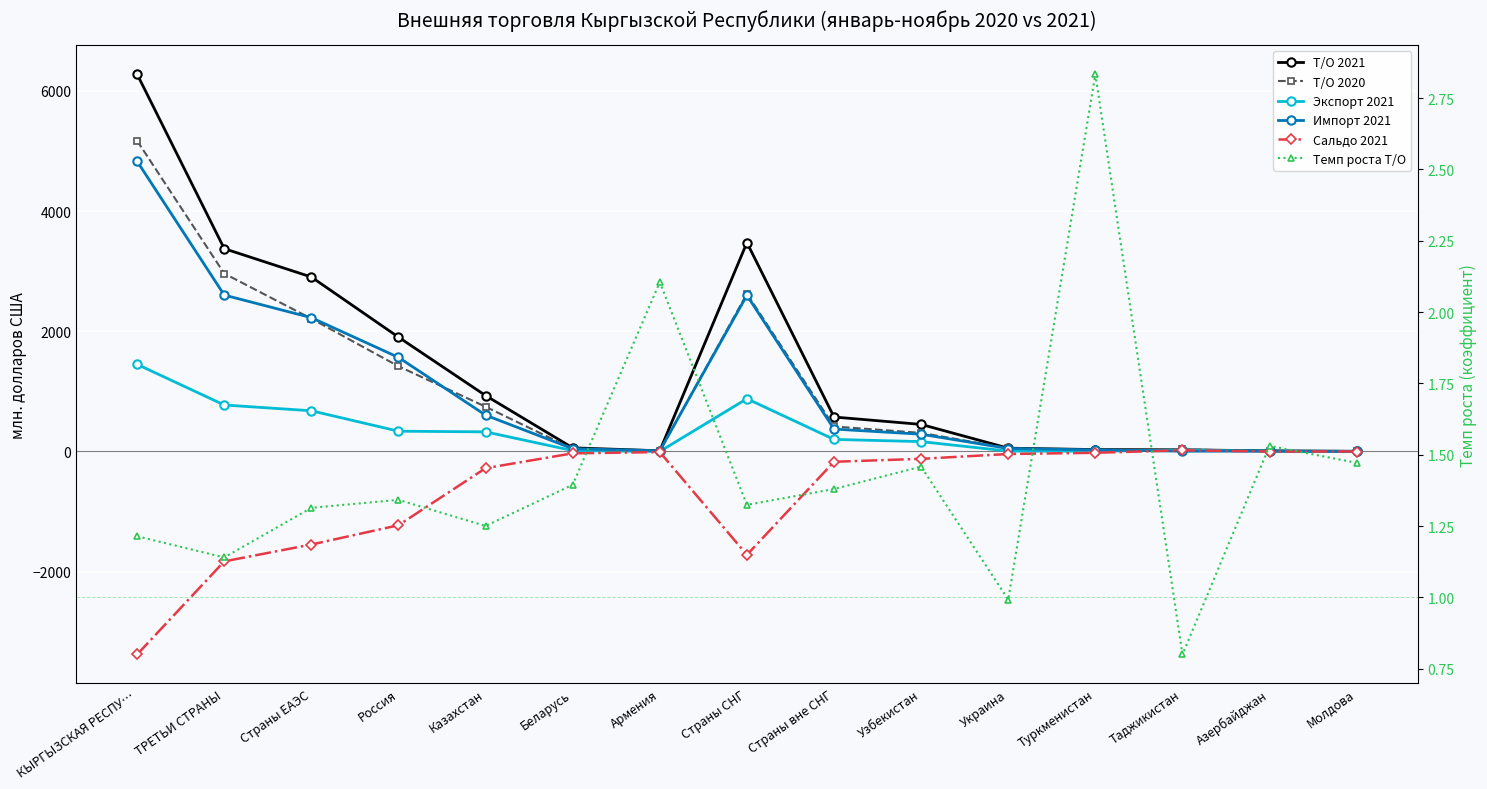

What is the difference between the maximum and minimum values in the Импорт 2021 series?

4827.3